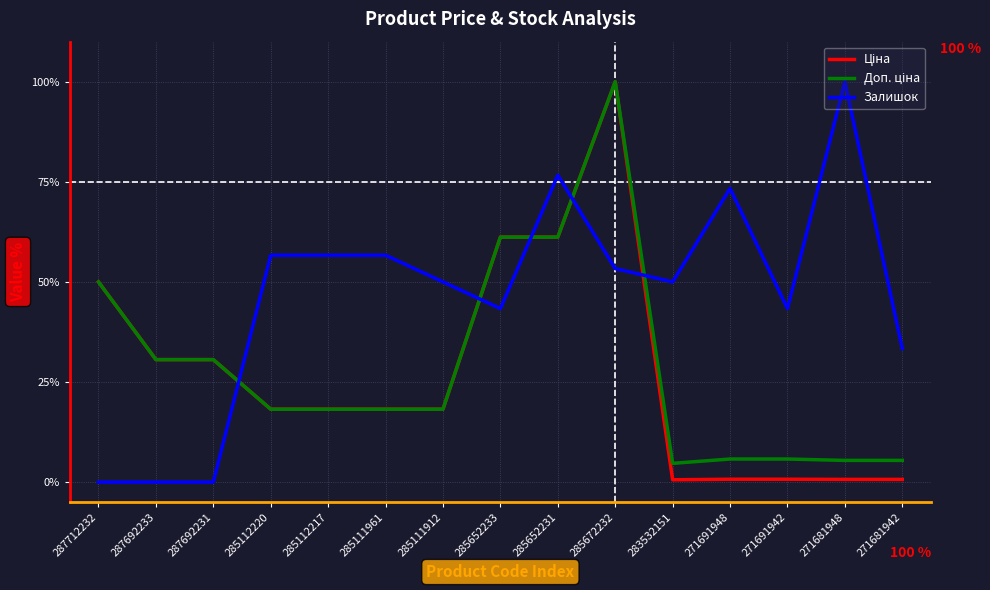

Which series changed the most between 287712232 and 285112217?

Залишок